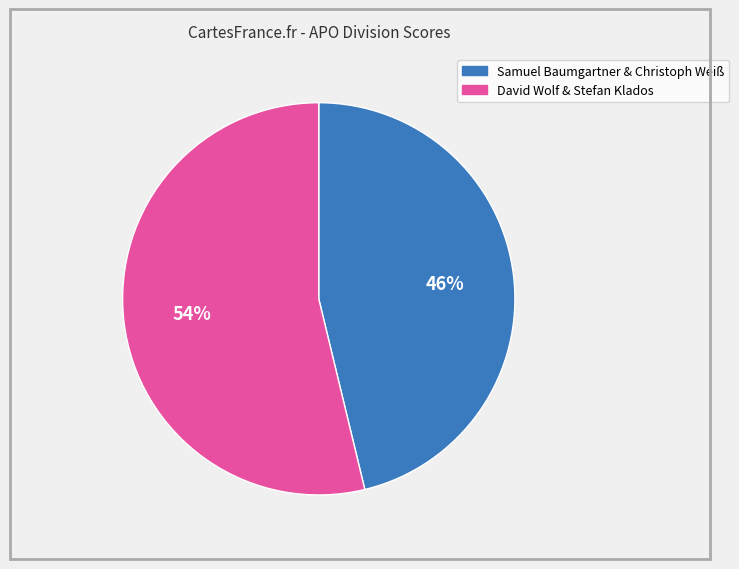

Combined, do Samuel Baumgartner & Christoph Weiß and David Wolf & Stefan Klados account for over 50%?

Yes